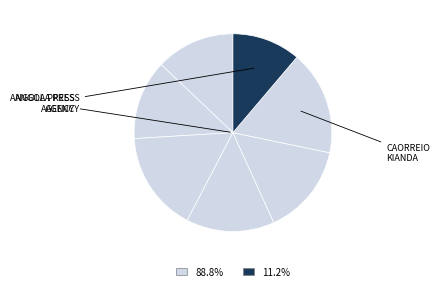

Count the number of slices in the pie.

7